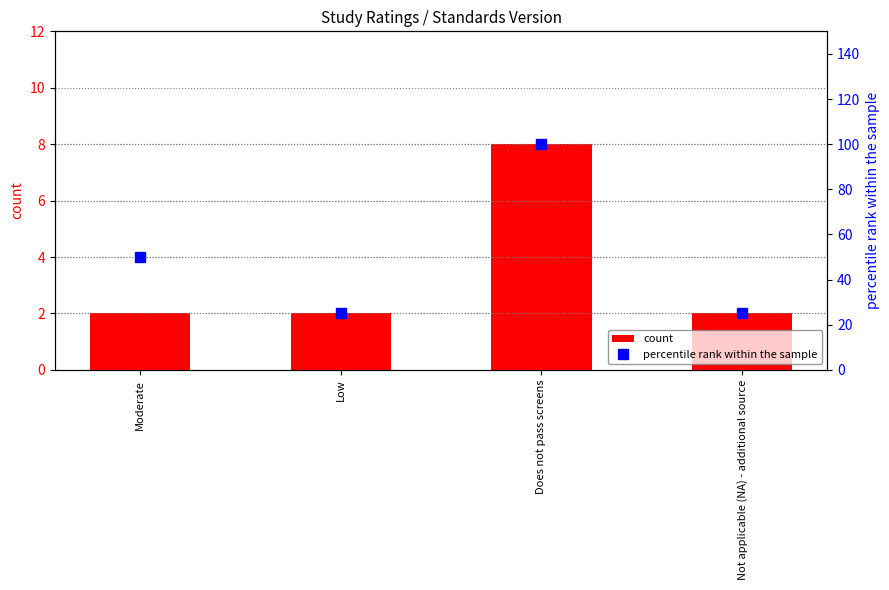

What is the total value across all series at Does not pass screens?

108